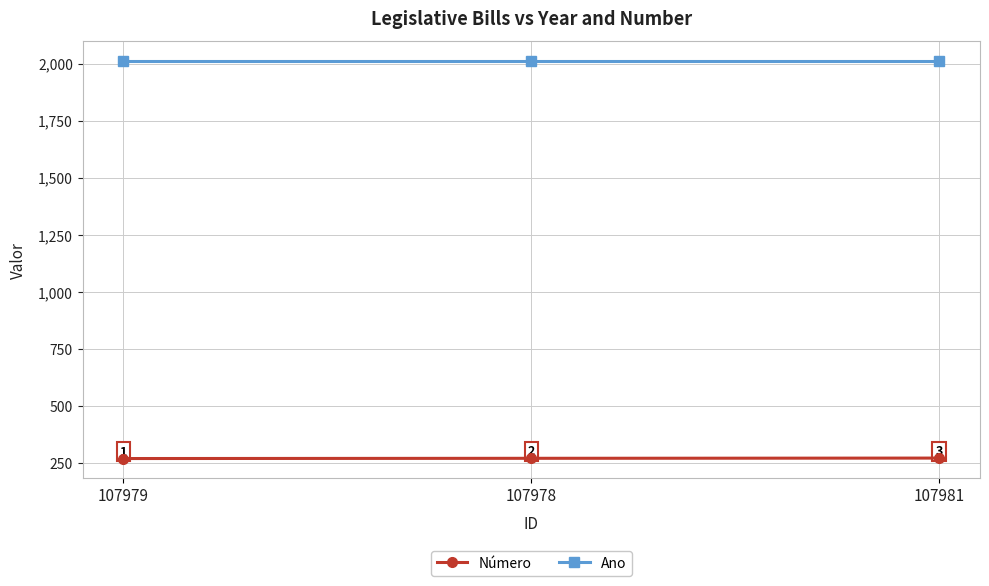

What is the difference between the highest and lowest values at 107978?

1741